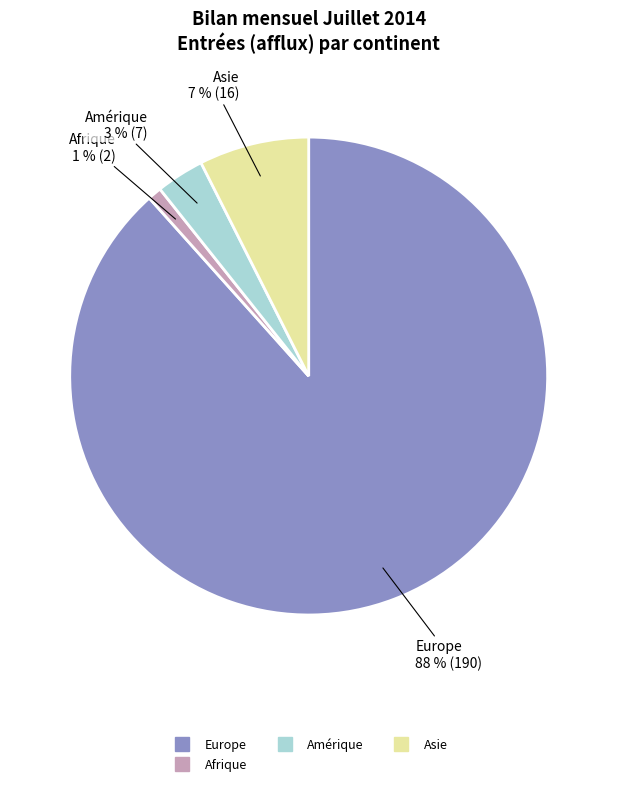

How many segments does this pie chart have?

4